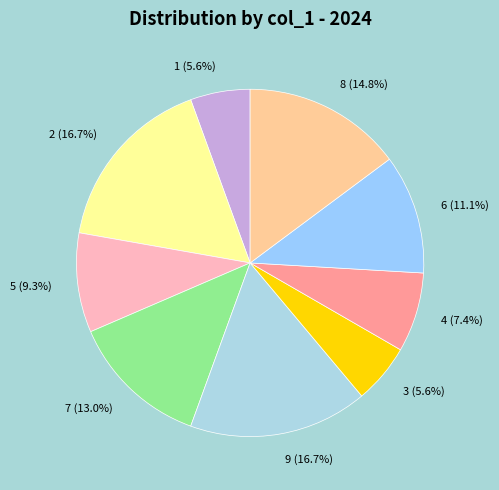

Is it true that 5 is 9% of the pie?

True